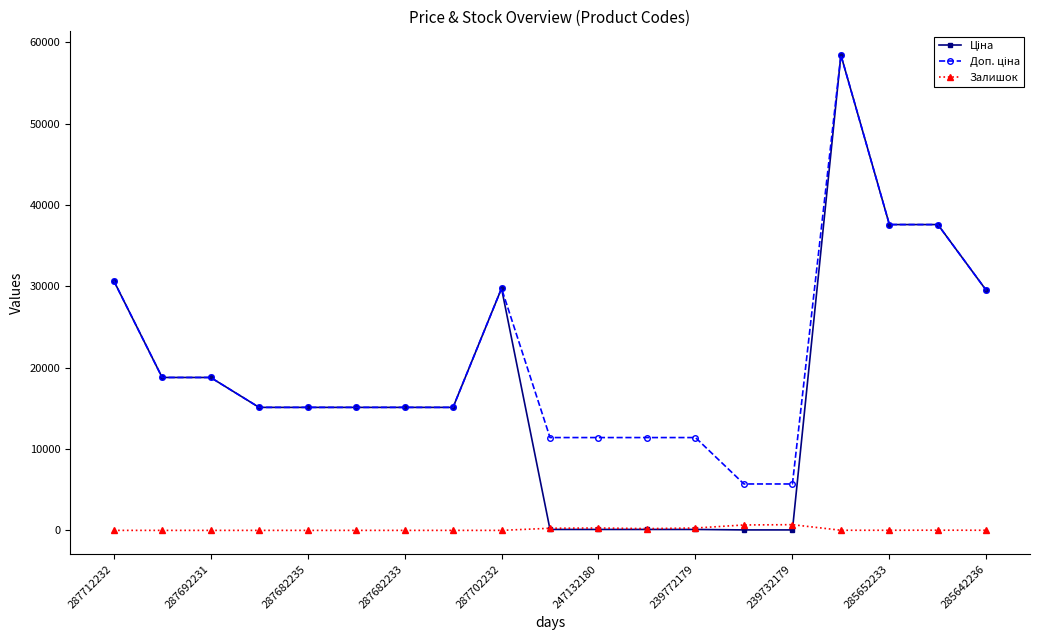

How many categories are shown in the chart?

19